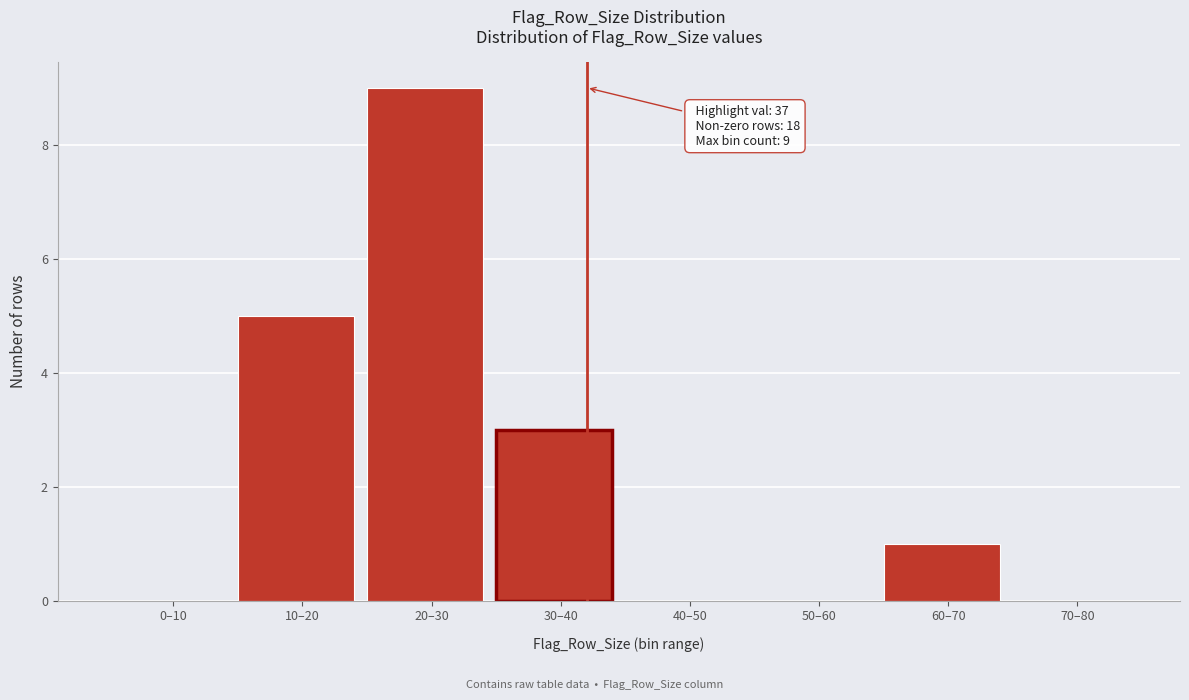

Reading left to right, transcribe all the data shown in this chart.

0–10=0	10–20=5	20–30=9	30–40=3	40–50=0	50–60=0	60–70=1	70–80=0